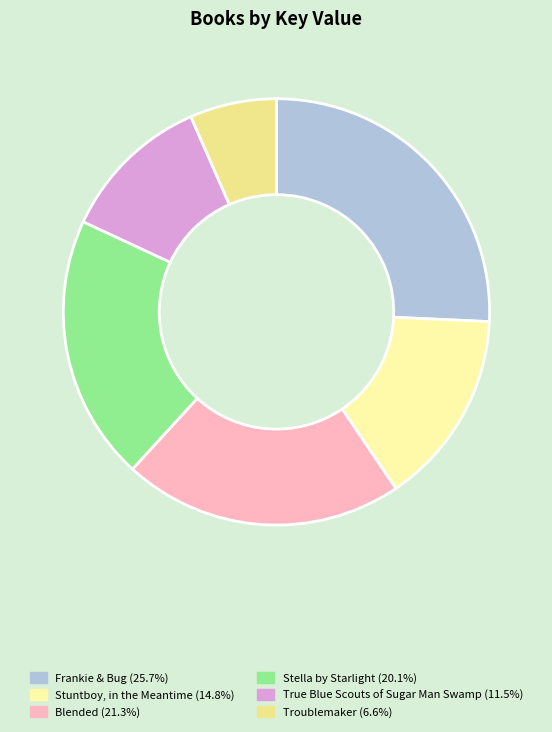

What is the change in value from Frankie & Bug to Stella by Starlight?

-37805654